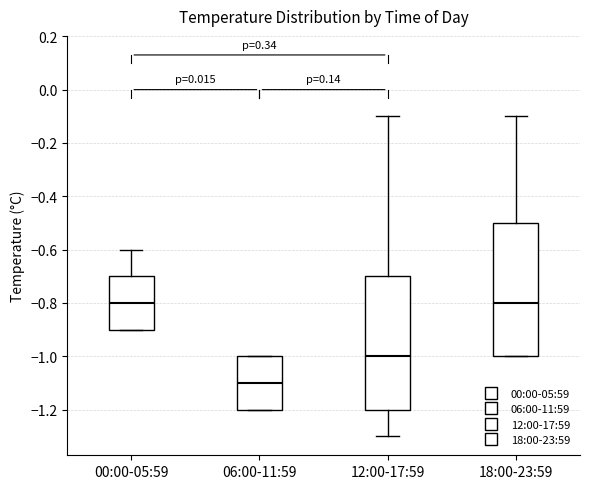

Where is the upper edge of the box for 12:00-17:59 on the y-axis? The values are not printed on the chart, so give them approximately, as read against the axis.

-0.7